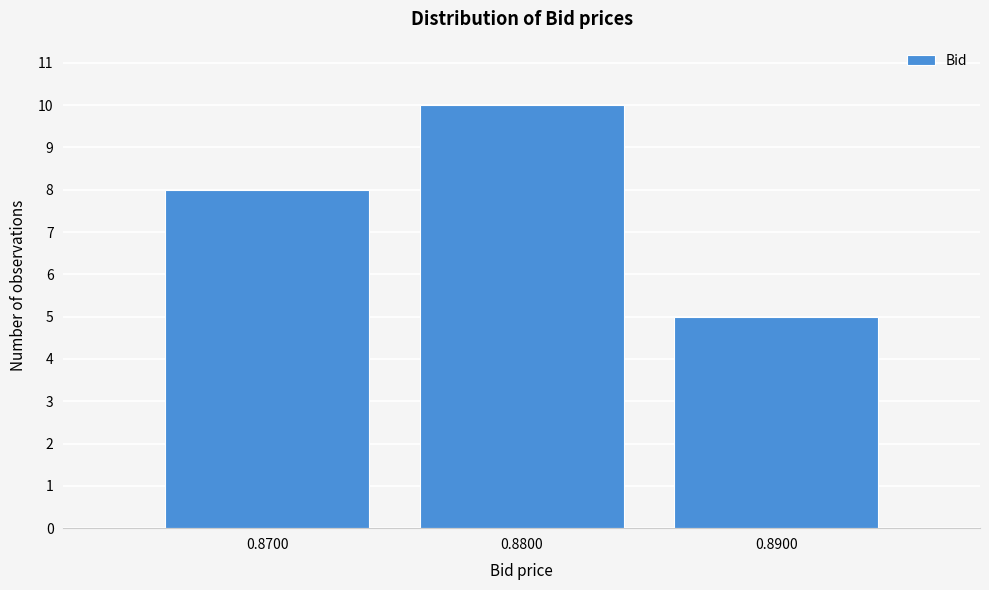

Reading left to right, list all the values displayed in this chart.

8	10	5